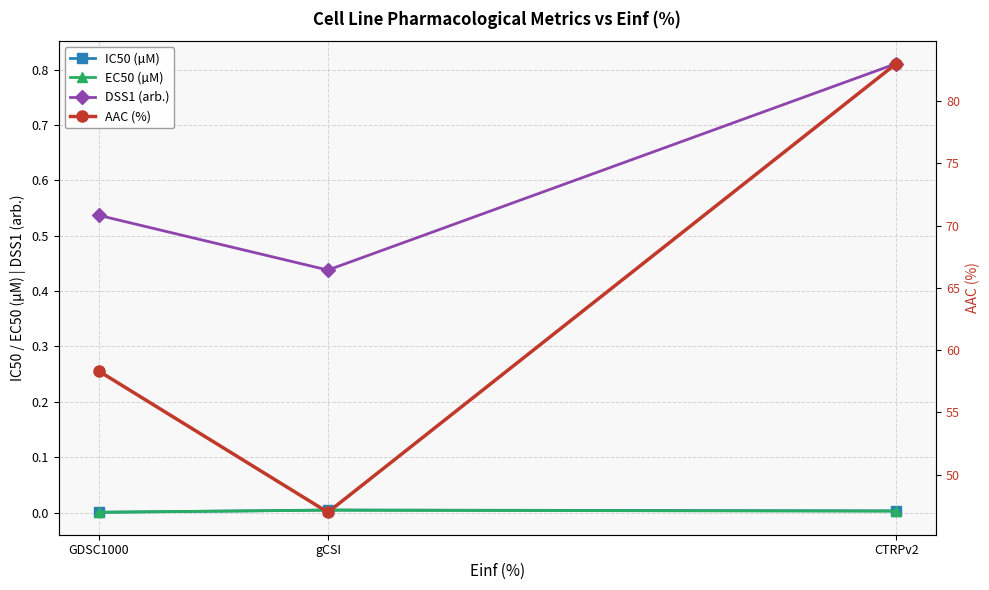

What position from the left is GDSC1000?

1